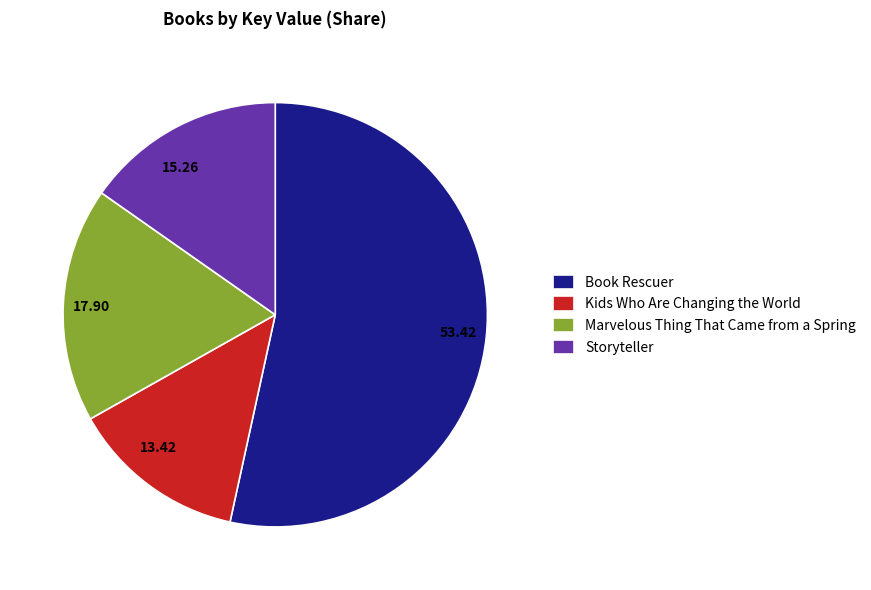

True or false: Marvelous Thing That Came from a Spring accounts for 9% of the total.

False